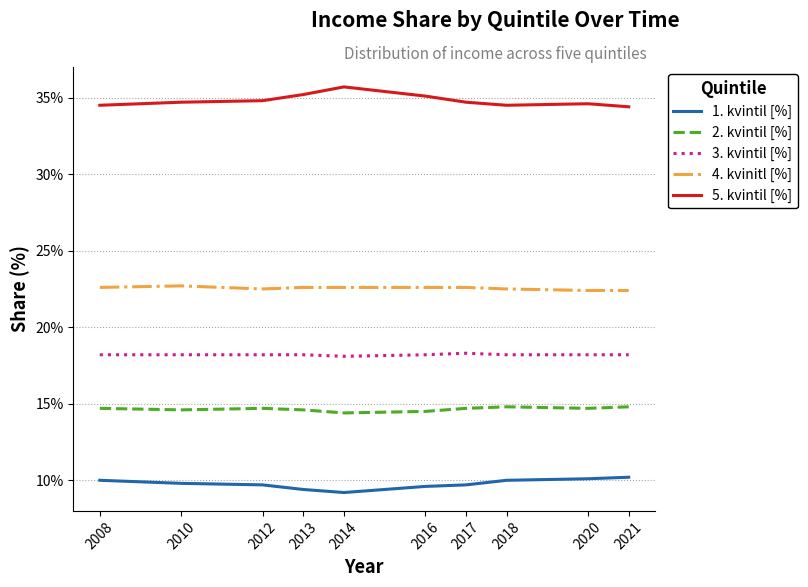

What is the maximum value for 3. kvintil [%]?

18.3